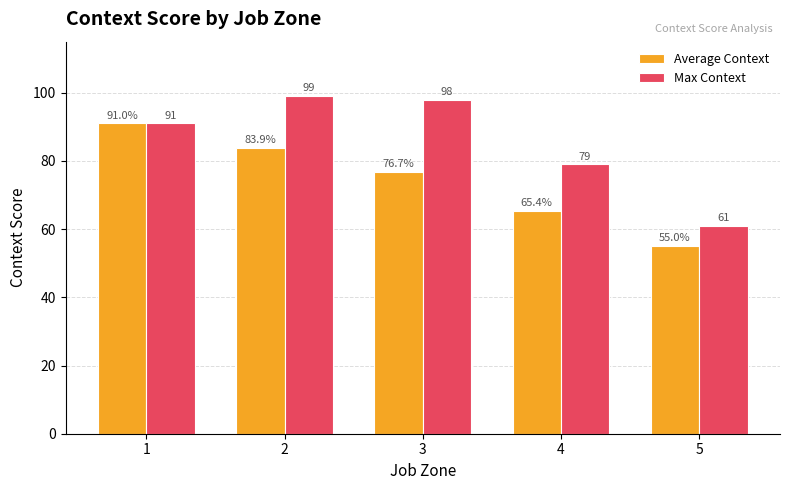

What is the lowest value of the Max Context series?

61.0